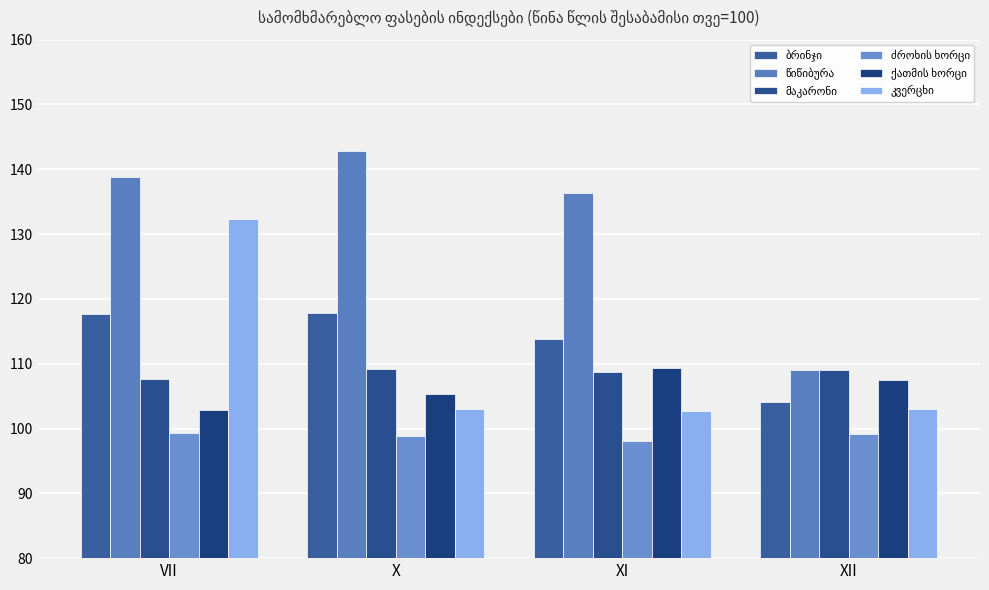

Which label corresponds to the largest value in the chart?

X